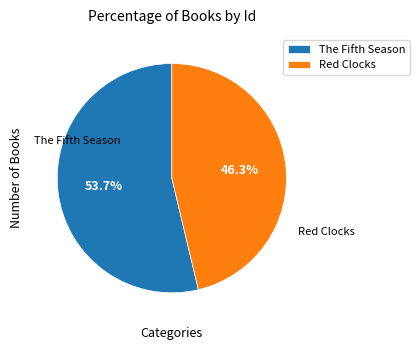

Count the number of slices in the pie.

2